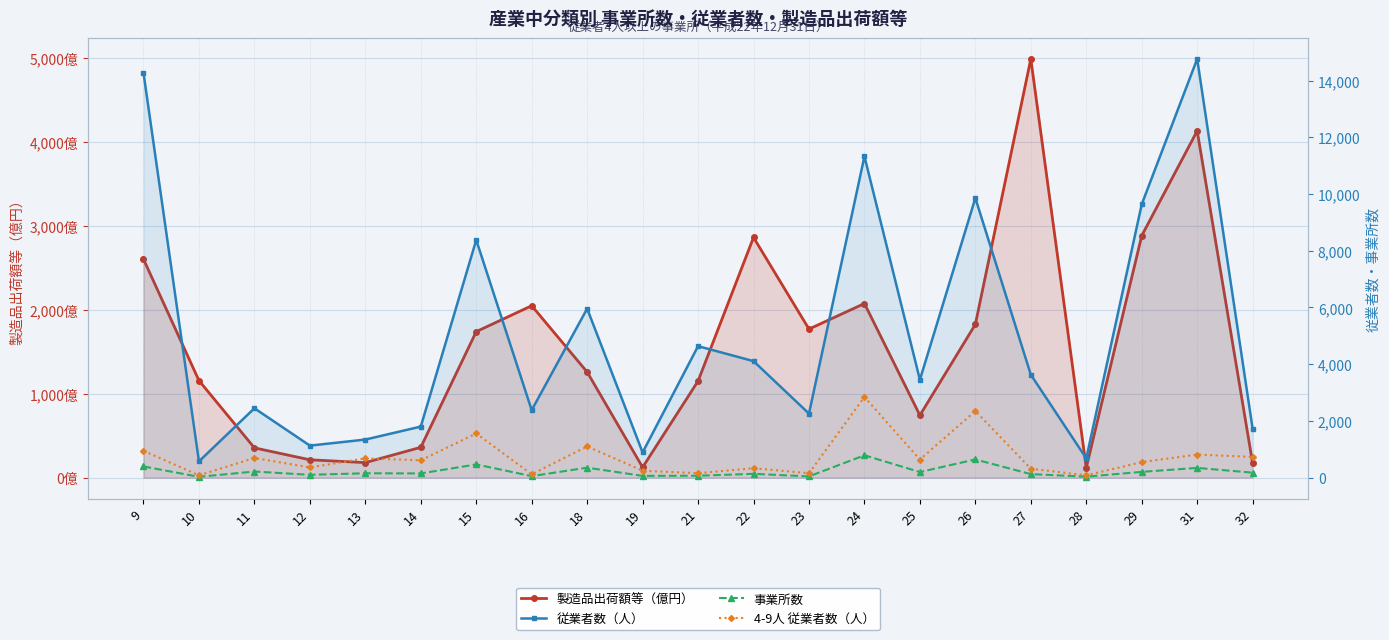

Which series has the widest spread of values?

従業者数（人）